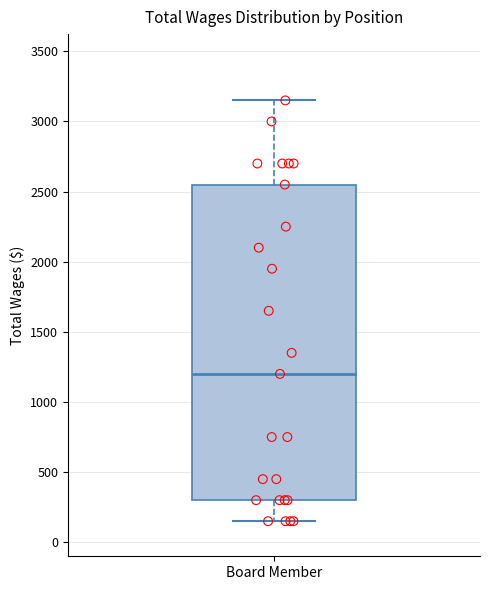

Read this box plot against the y-axis: the position of the median line, the range covered by the box, and the ends of both whiskers. The values are not printed on the chart, so give them approximately, as read against the axis.

median 1200, box 300 to 2550, whiskers 150 to 3150